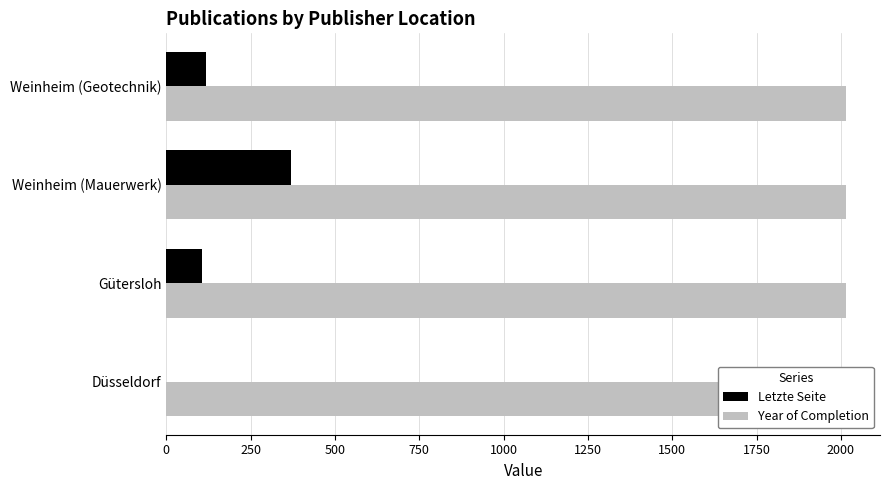

What is the average value of the Letzte Seite series?

148.8